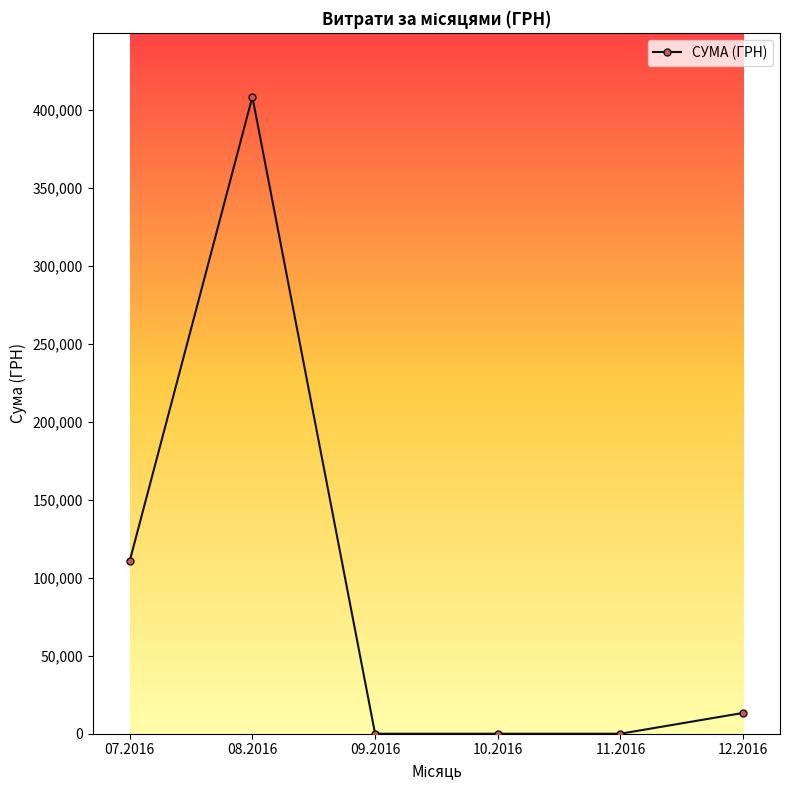

Reading left to right, transcribe all the data shown in this chart.

110757.9	408627.1	0.0	0.0	0.0	13360.0